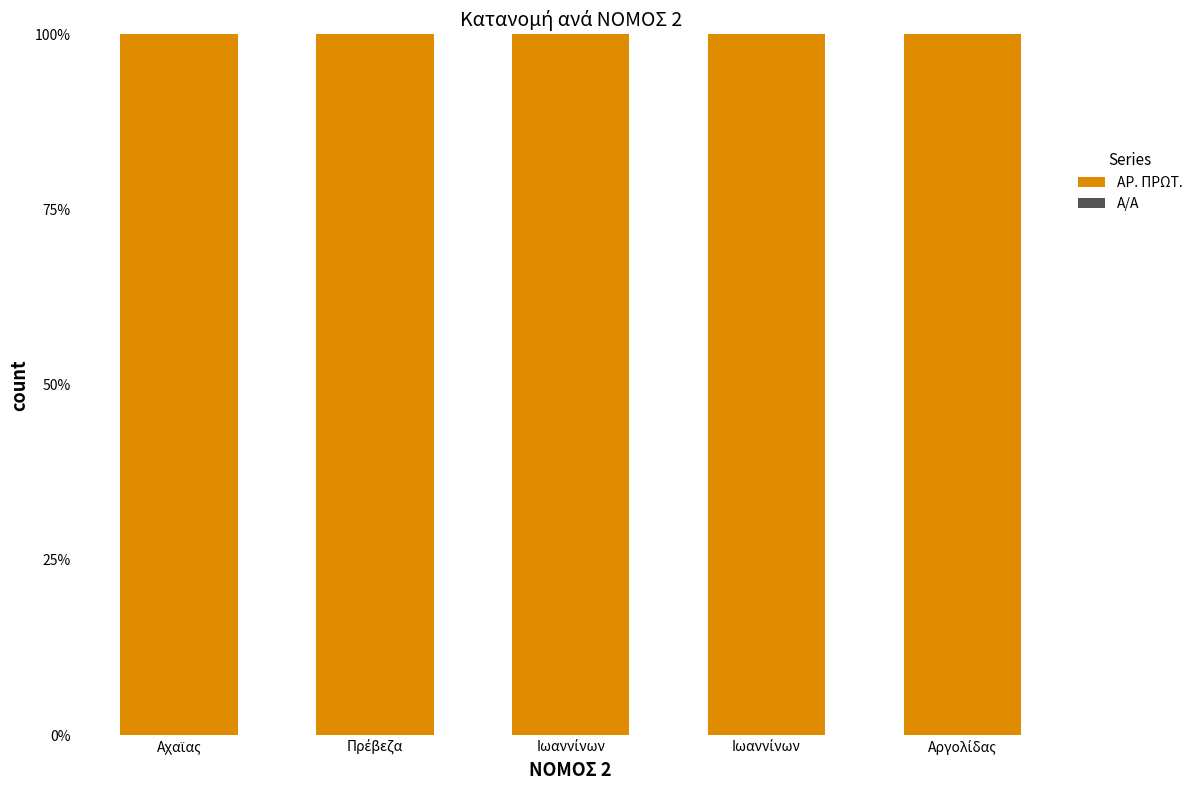

What is the total value across all series at Ιωαννίνων?

1.0